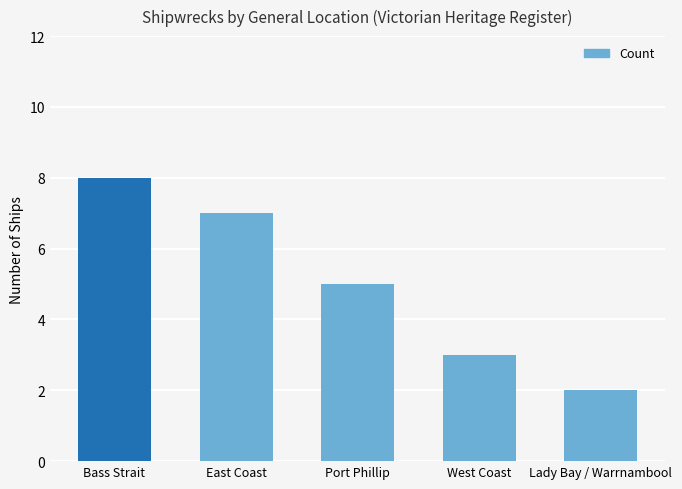

What is the value of the 4th bar from the left?

3